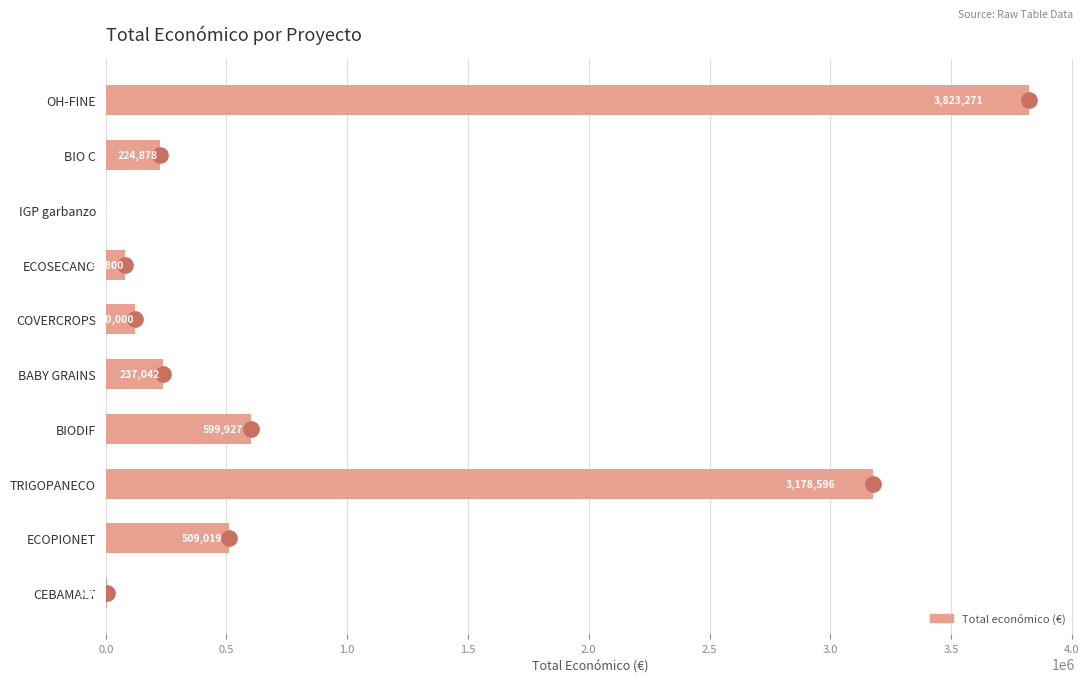

Which has a higher value, TRIGOPANECO or BIODIF?

TRIGOPANECO